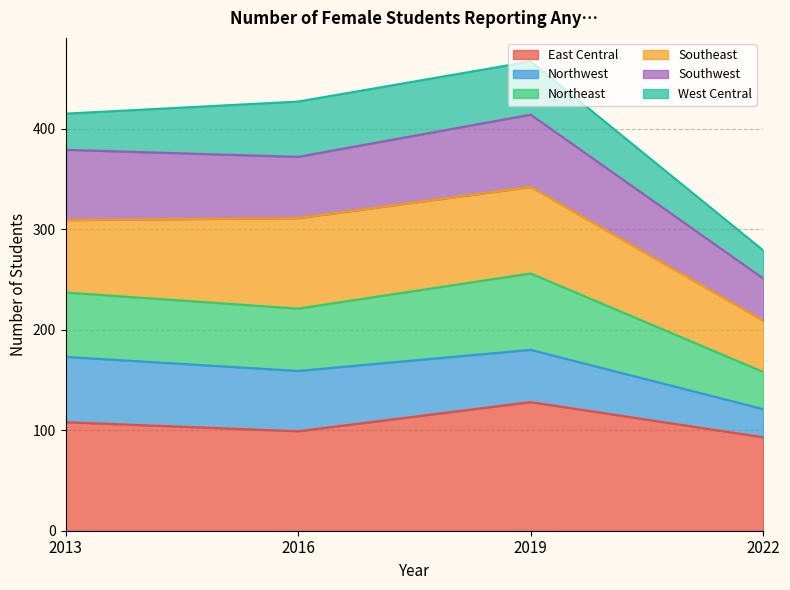

Which category has the highest value in the East Central series?

2019